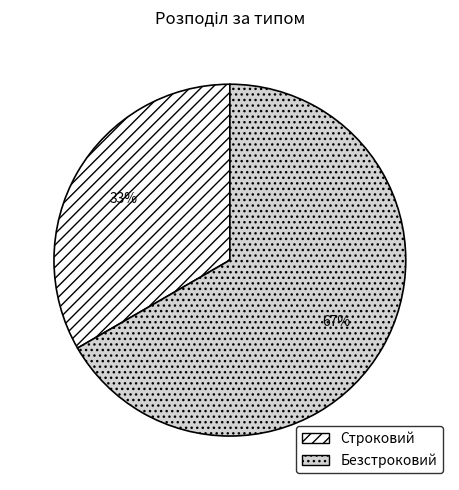

How many slices are in this pie chart?

2